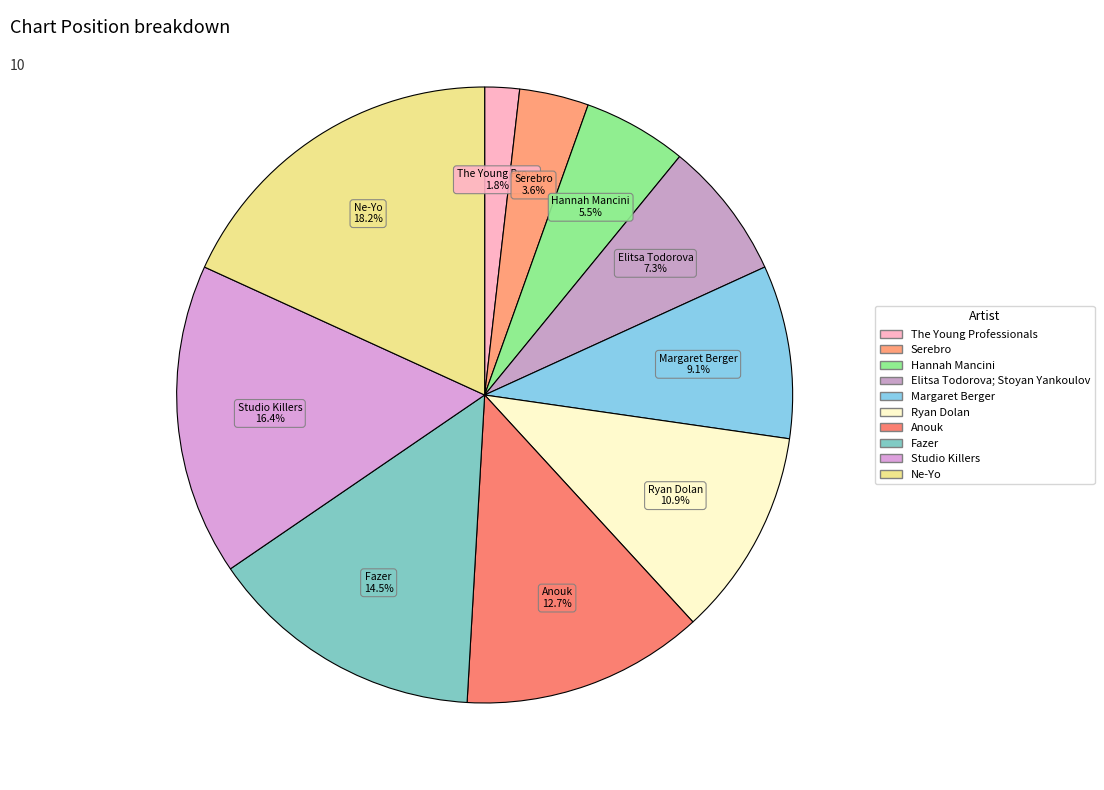

What is the ratio of the value at Fazer to the value at Serebro?

4.0